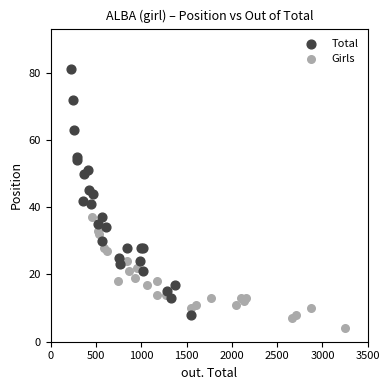

Which series reaches the minimum Y coordinate?

Girls